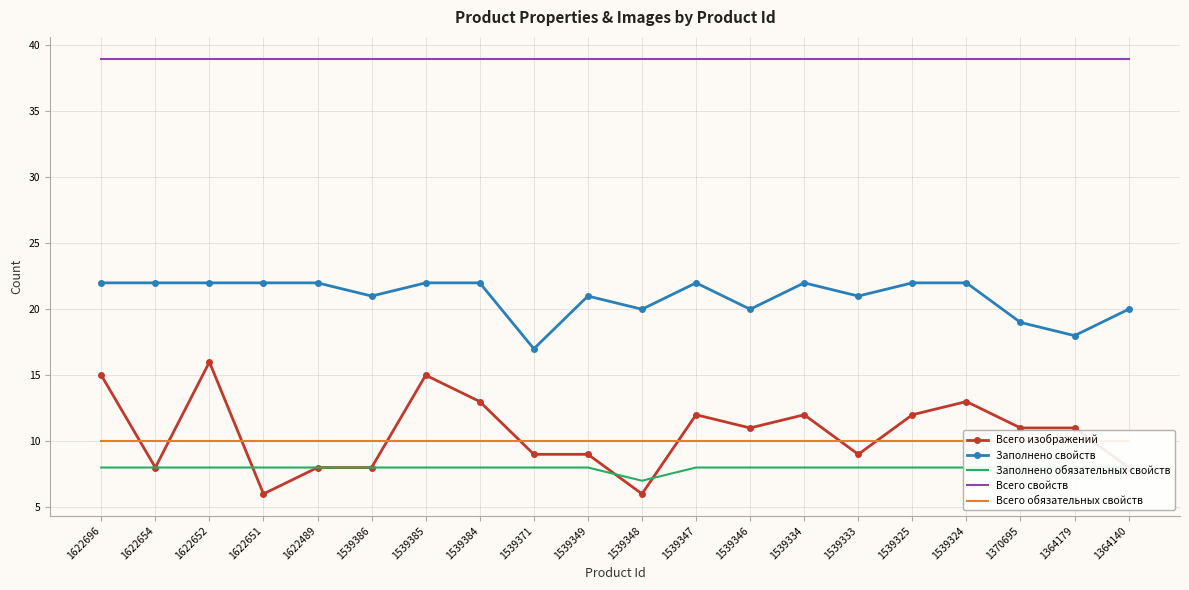

True or false: Всего свойств has more than 1 interior local peaks.

False